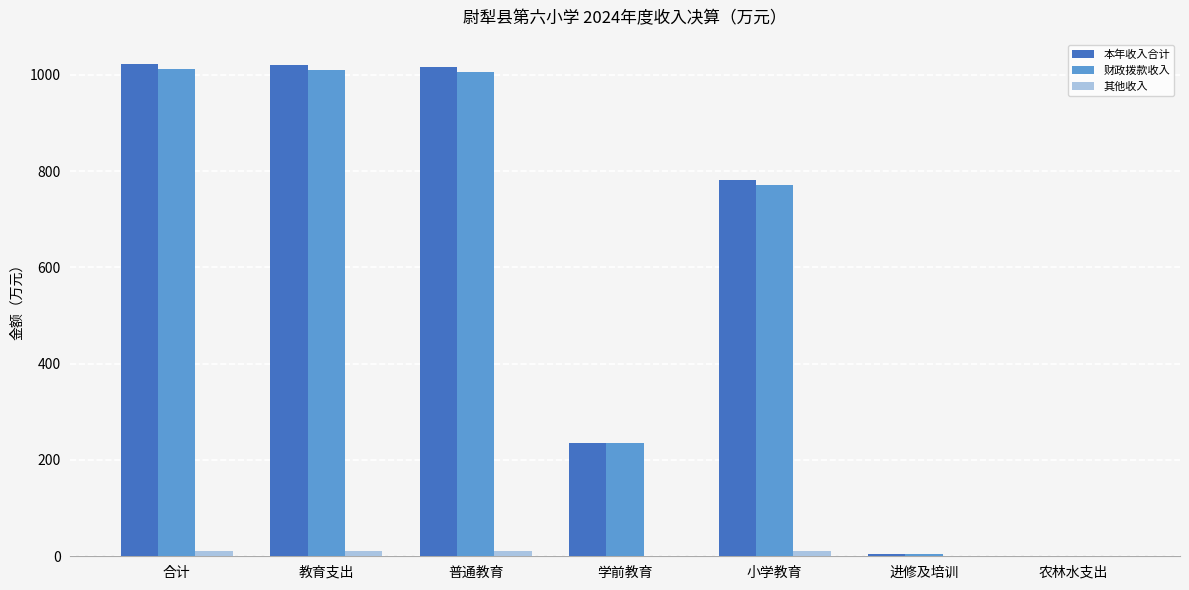

The 财政拨款收入 series shows 235.0 at 学前教育. True or false?

True